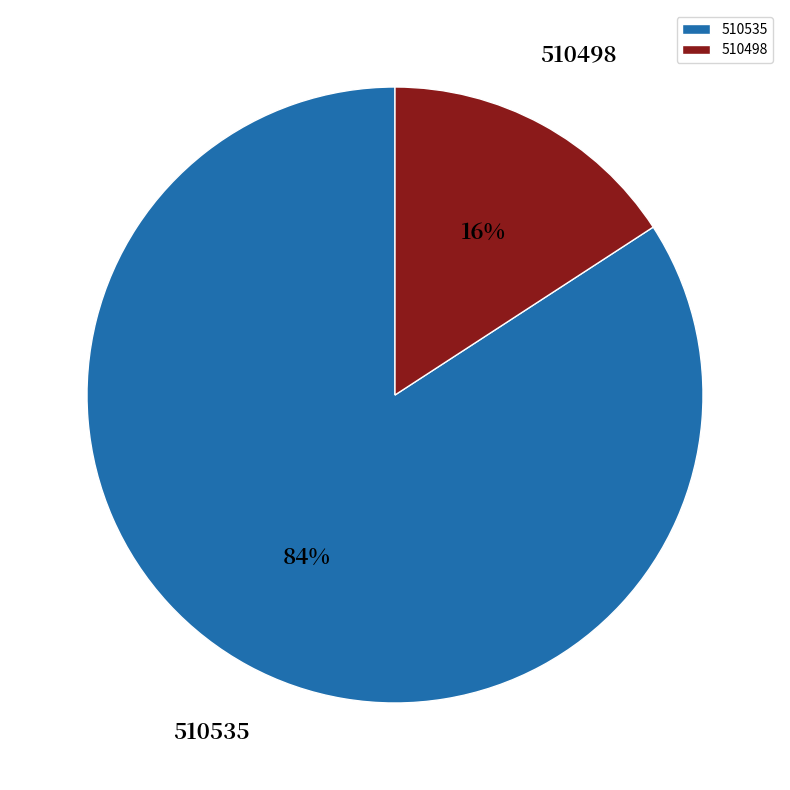

Do 510498 and 510535 together represent more than half of the pie?

Yes